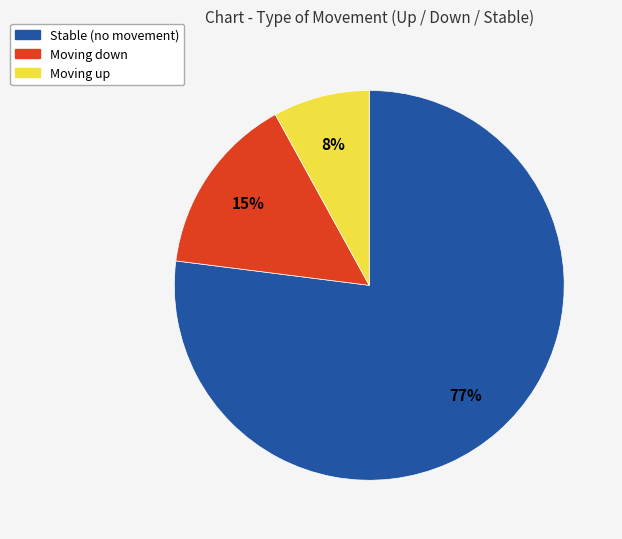

Is there any slice that represents more than half of the pie?

Yes